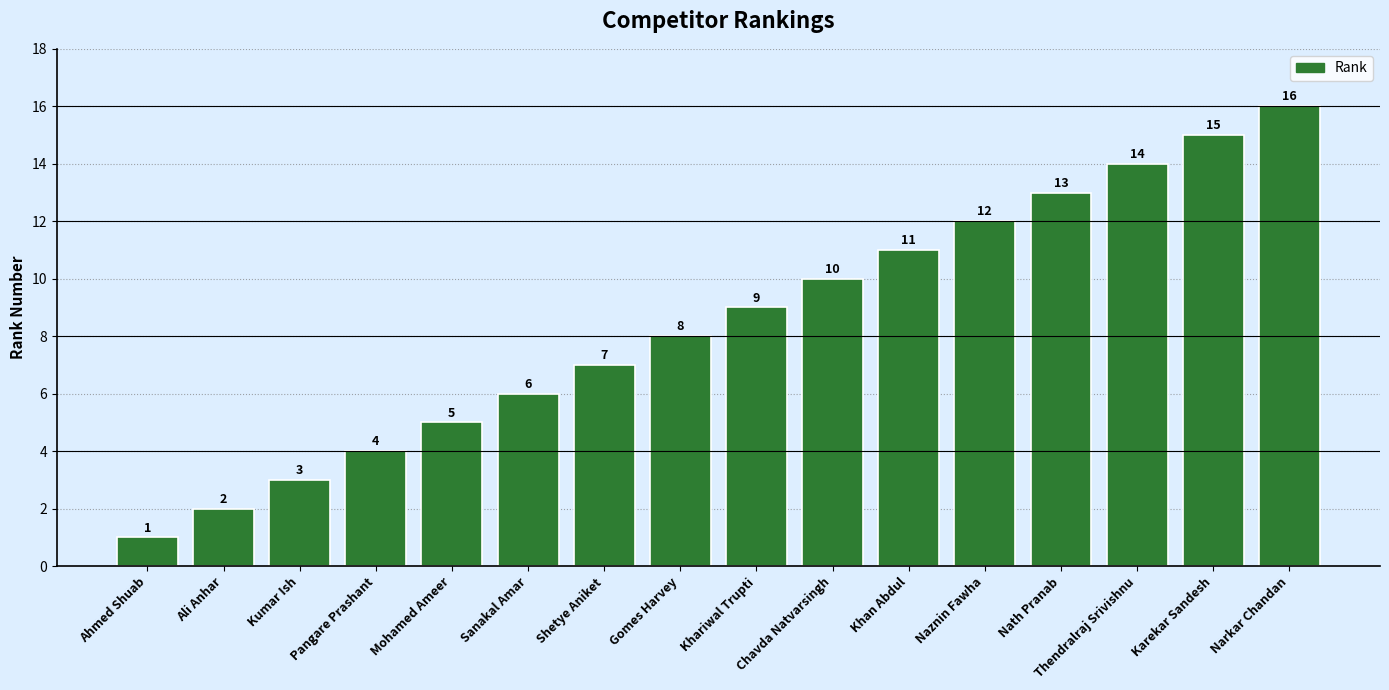

List the labels in order of value, smallest first.

Ahmed Shuab, Ali Anhar, Kumar Ish, Pangare Prashant, Mohamed Ameer, Sanakal Amar, Shetye Aniket, Gomes Harvey, Khariwal Trupti, Chavda Natvarsingh, Khan Abdul, Naznin Fawha, Nath Pranab, Thendralraj Srivishnu, Karekar Sandesh, Narkar Chandan